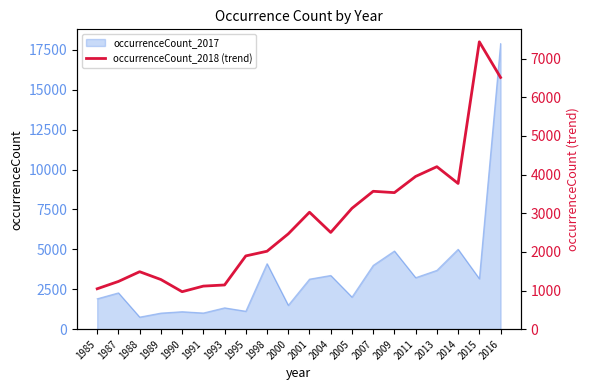

The occurrenceCount_2017 series shows 2428 at 2014. True or false?

False